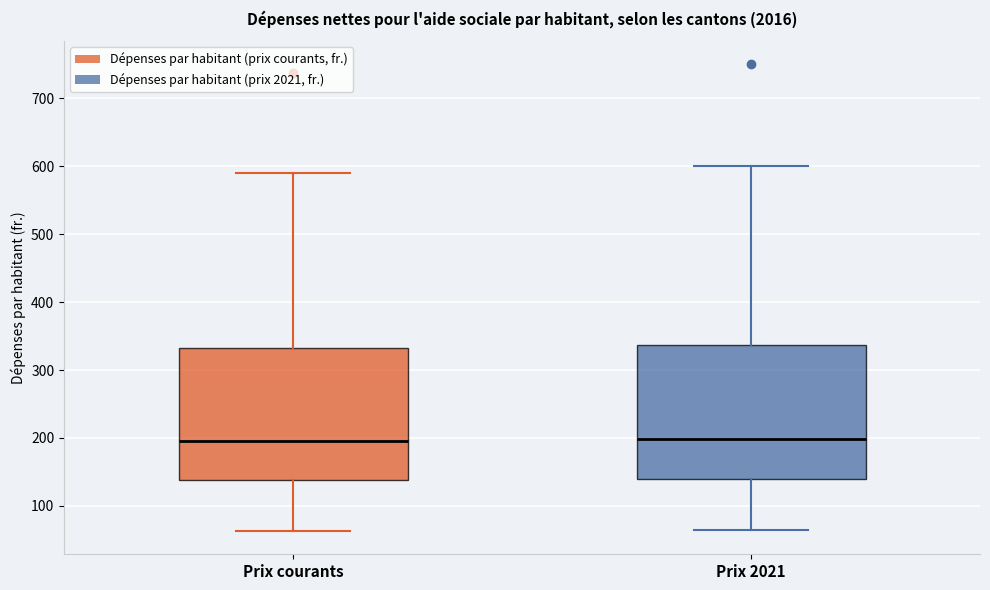

Where is the upper edge of the box for Prix 2021 on the y-axis? The values are not printed on the chart, so give them approximately, as read against the axis.

340